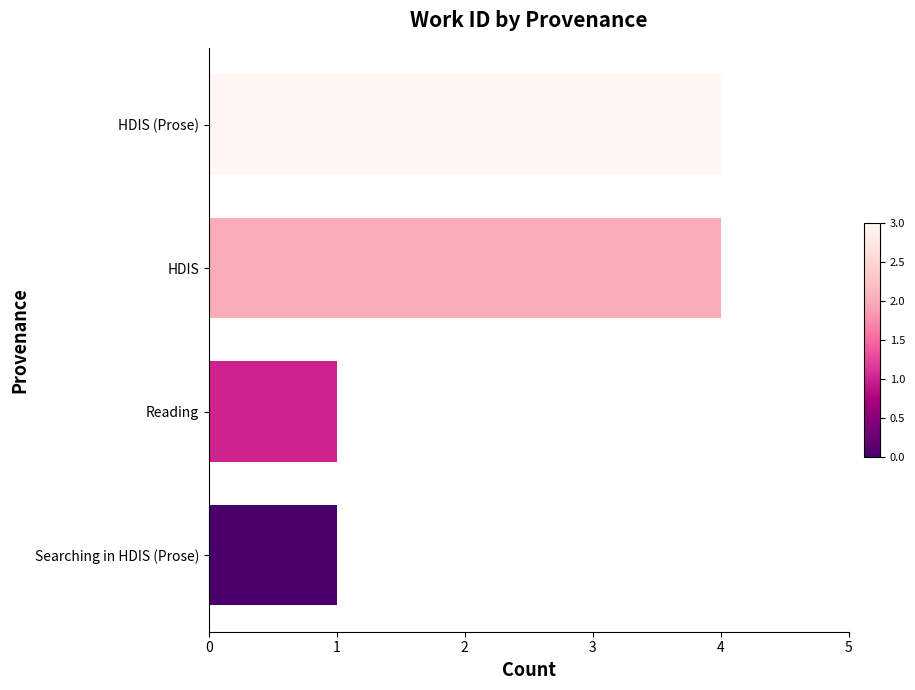

Are the bars horizontal?

Yes